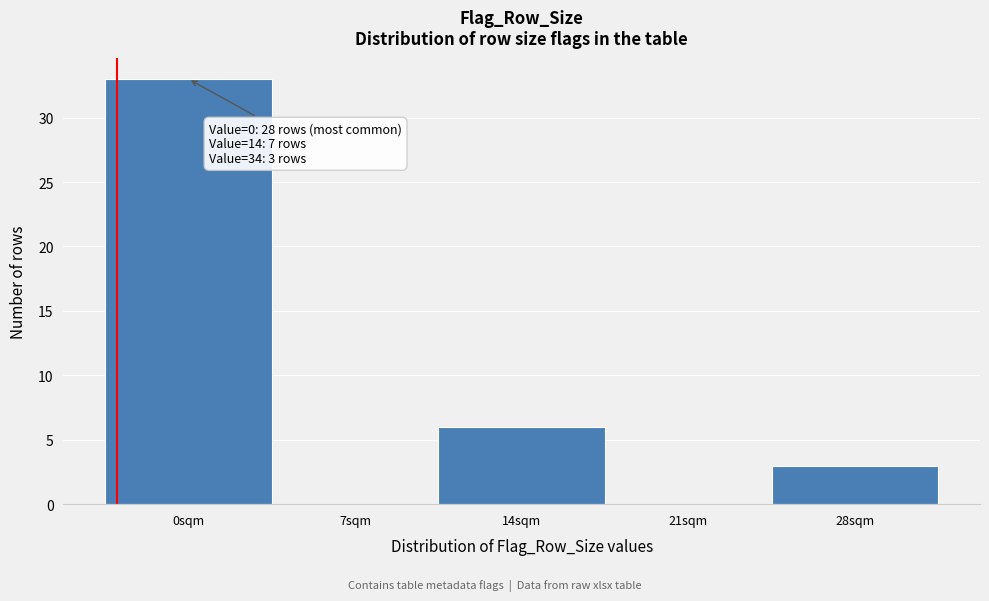

Reading right to left, extract all data points from this chart.

28sqm=3	21sqm=0	14sqm=6	7sqm=0	0sqm=33